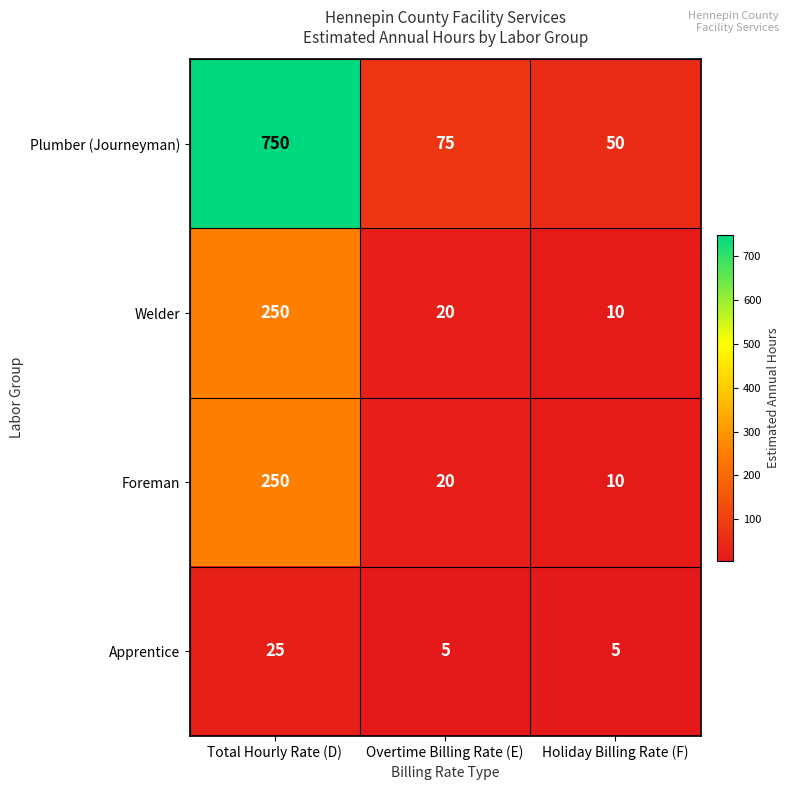

Where is Foreman nearest to the value 130?

Overtime Billing Rate (E)